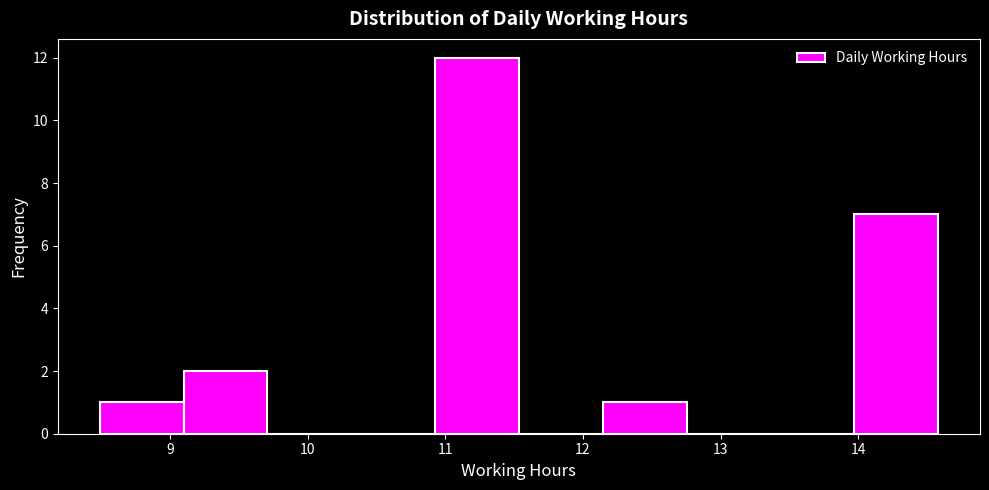

Reading left to right, list every bar in this chart as the range it spans on the x-axis followed by its height. Neither the bar edges nor the heights are printed on the chart, so give them approximately, as read against the axes.

8.5 to 9.1: 1
9.1 to 9.7: 2
9.7 to 10.3: 0
10.3 to 10.9: 0
10.9 to 11.5: 12
11.5 to 12.1: 0
12.1 to 12.8: 1
12.8 to 13.4: 0
13.4 to 14.0: 0
14.0 to 14.6: 7